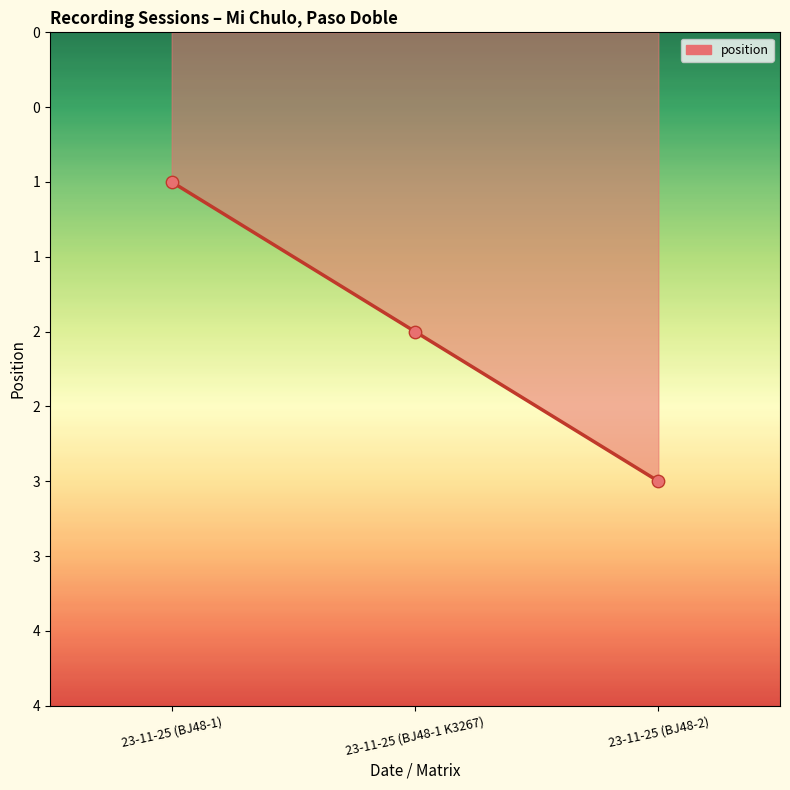

Is this an area chart (filled region under the line)?

Yes